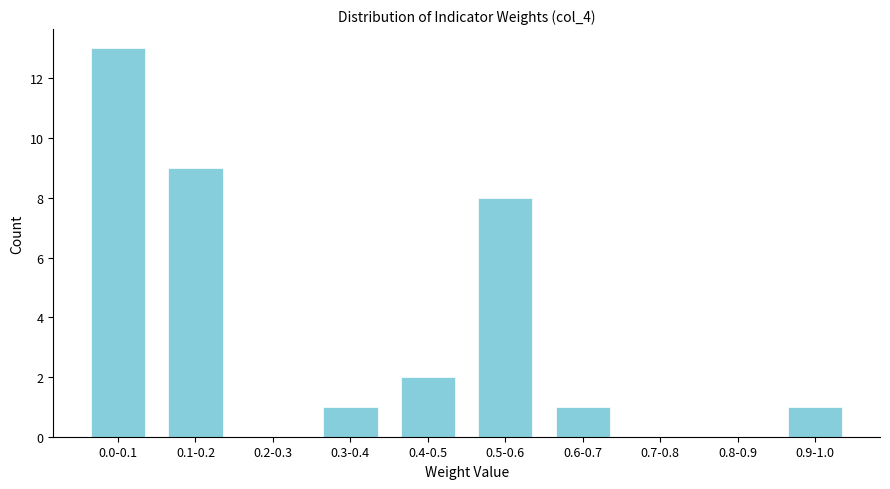

Reading left to right, transcribe all the data shown in this chart.

0.0-0.1=13	0.1-0.2=9	0.2-0.3=0	0.3-0.4=1	0.4-0.5=2	0.5-0.6=8	0.6-0.7=1	0.7-0.8=0	0.8-0.9=0	0.9-1.0=1